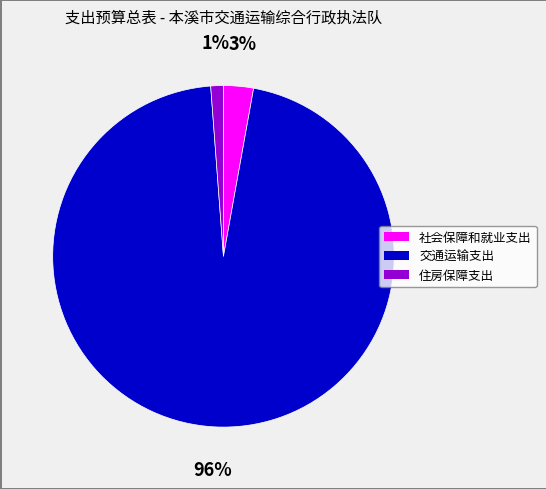

Count the number of slices in the pie.

3